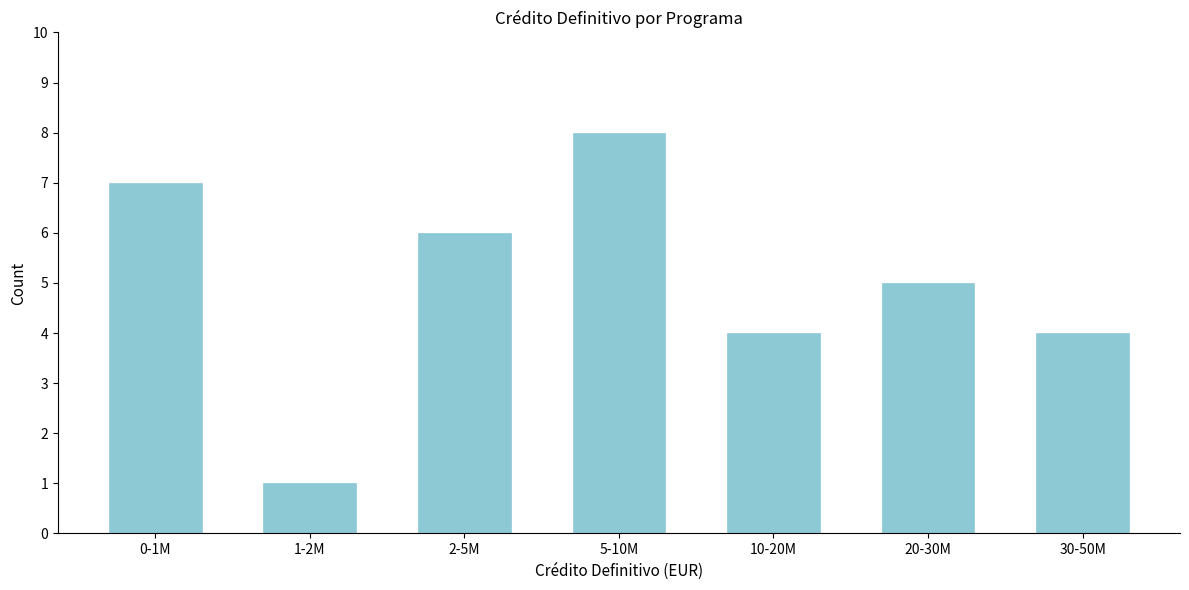

Reading left to right, what are all the values shown in this chart?

7	1	6	8	4	5	4